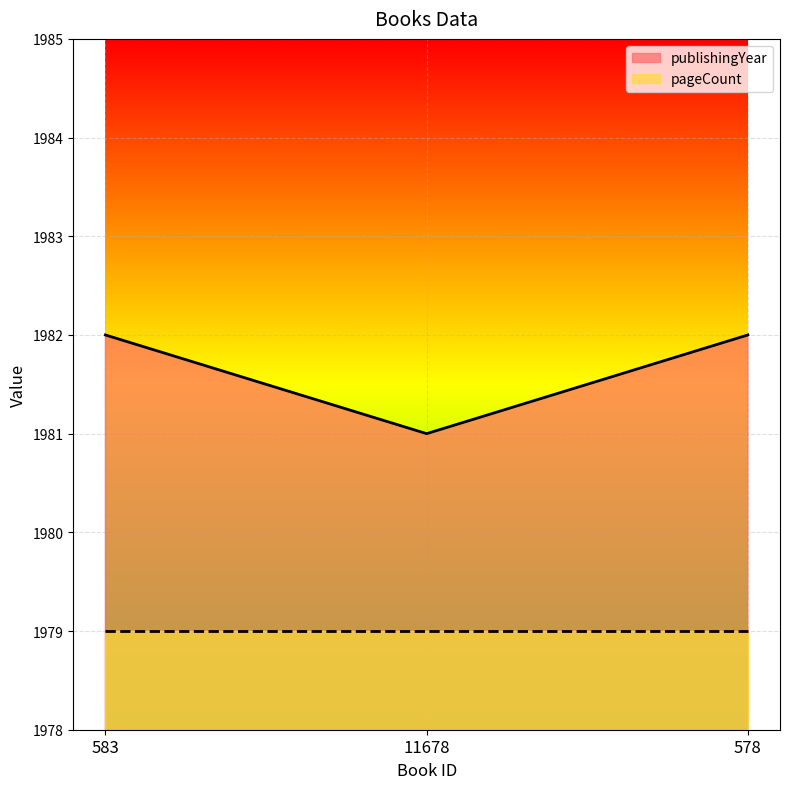

Rank the categories by value from highest to lowest.

583, 578, 11678